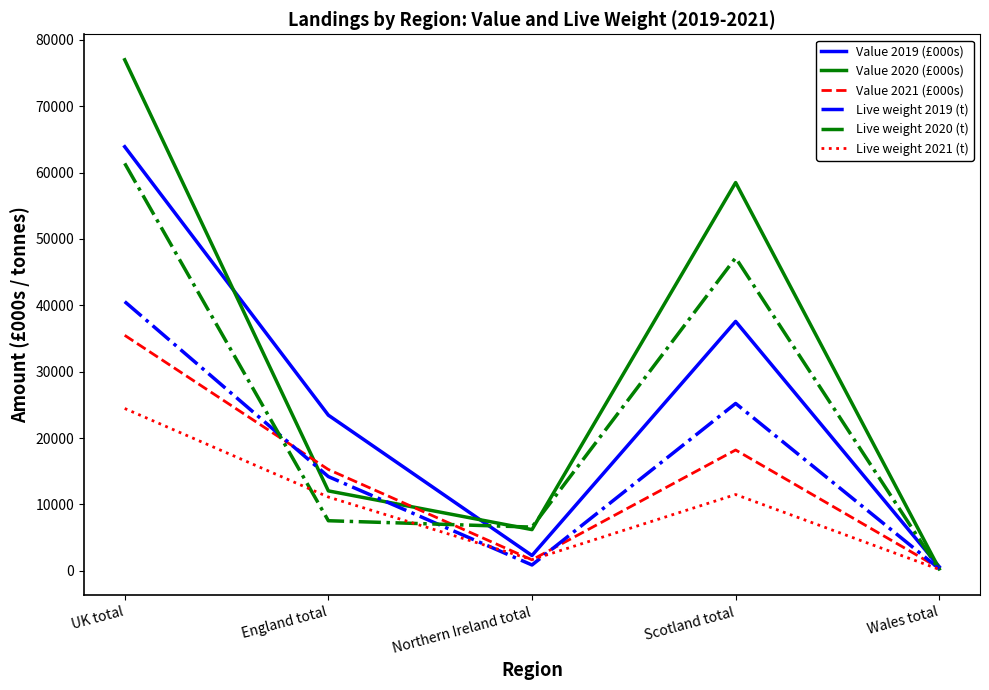

Which category has the lowest value in the Value 2019 (£000s) series?

Wales total